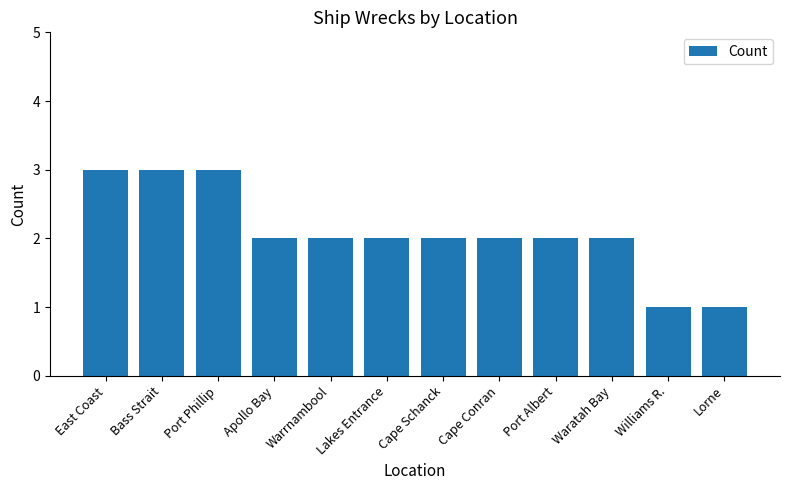

Are the bars grouped side by side (vs. stacked)?

No